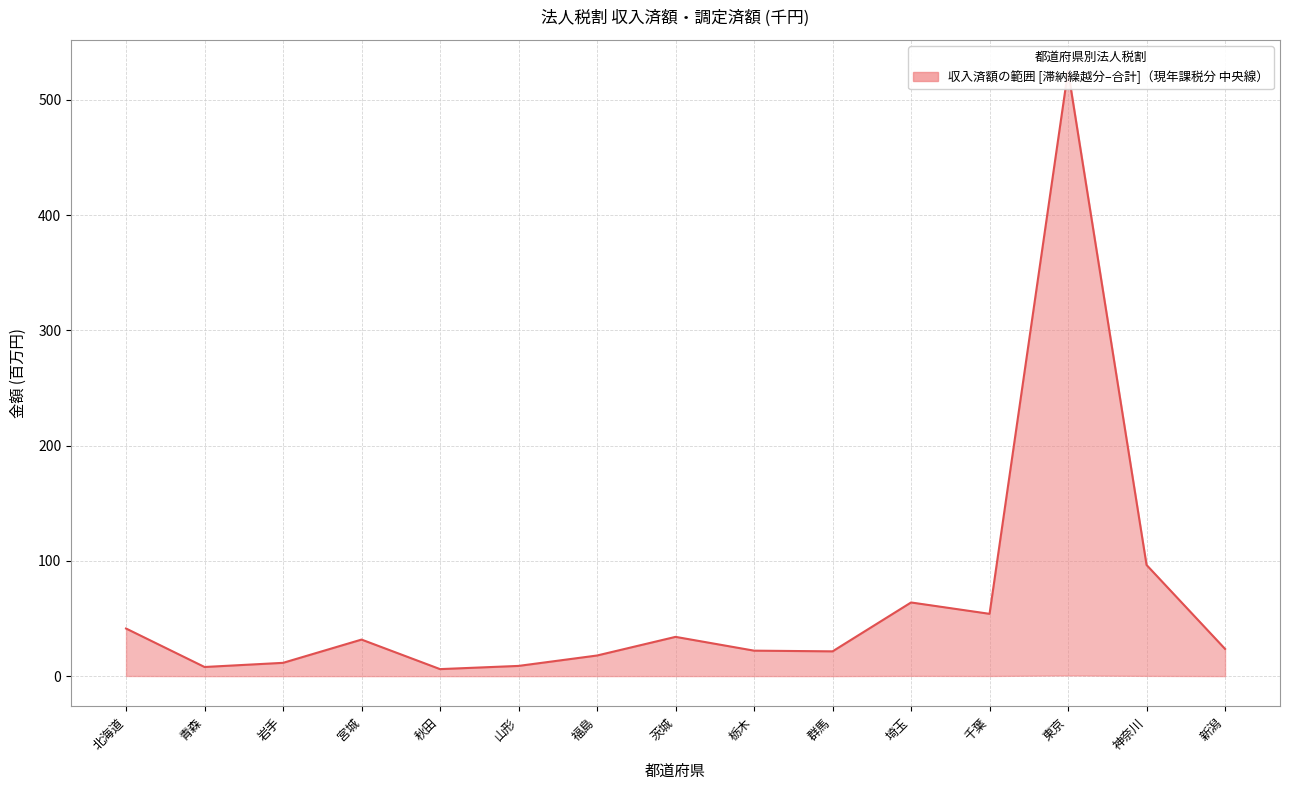

List the labels in order of value, smallest first.

秋田, 青森, 山形, 岩手, 福島, 群馬, 栃木, 新潟, 宮城, 茨城, 北海道, 千葉, 埼玉, 神奈川, 東京